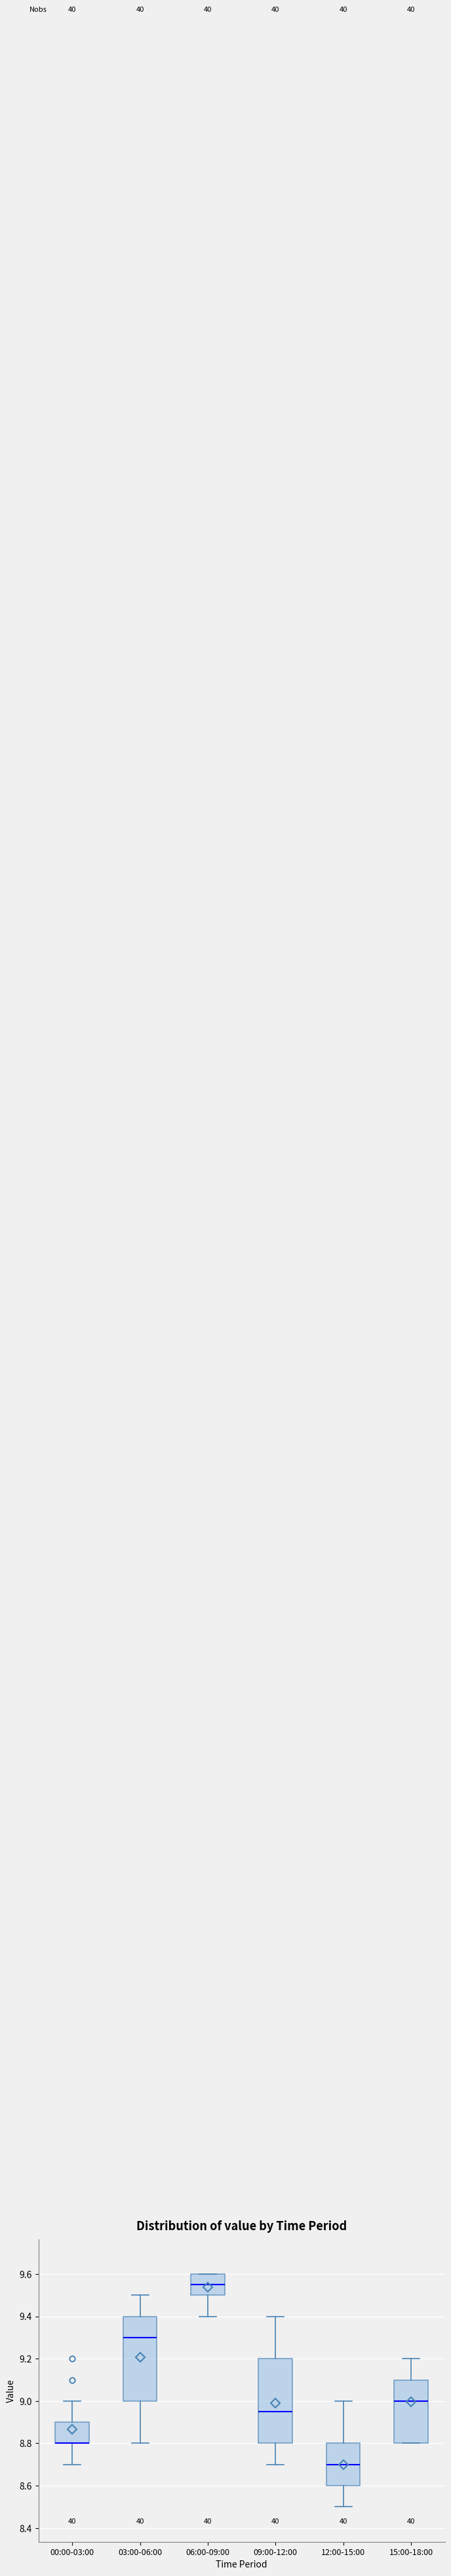

Where is the upper edge of the box for 09:00-12:00 on the y-axis? The values are not printed on the chart, so give them approximately, as read against the axis.

9.20